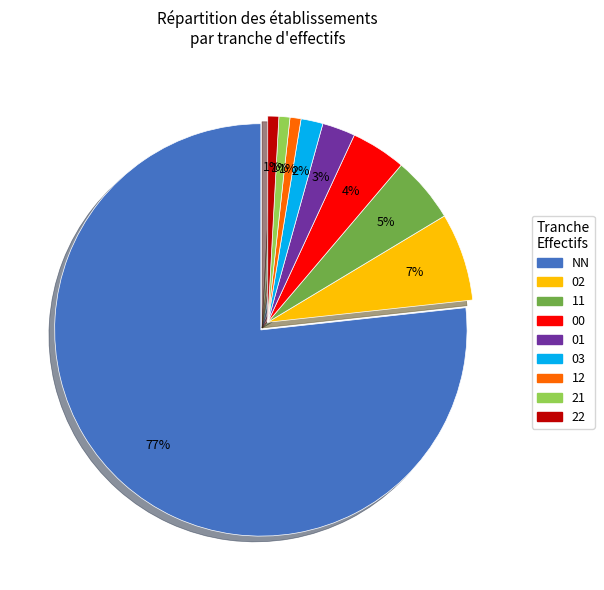

What percentage is the NN slice, to the nearest percent?

77%